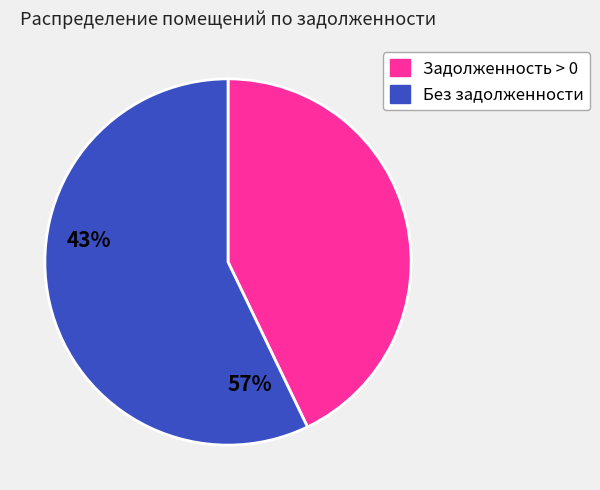

Is there a majority slice in this chart?

Yes